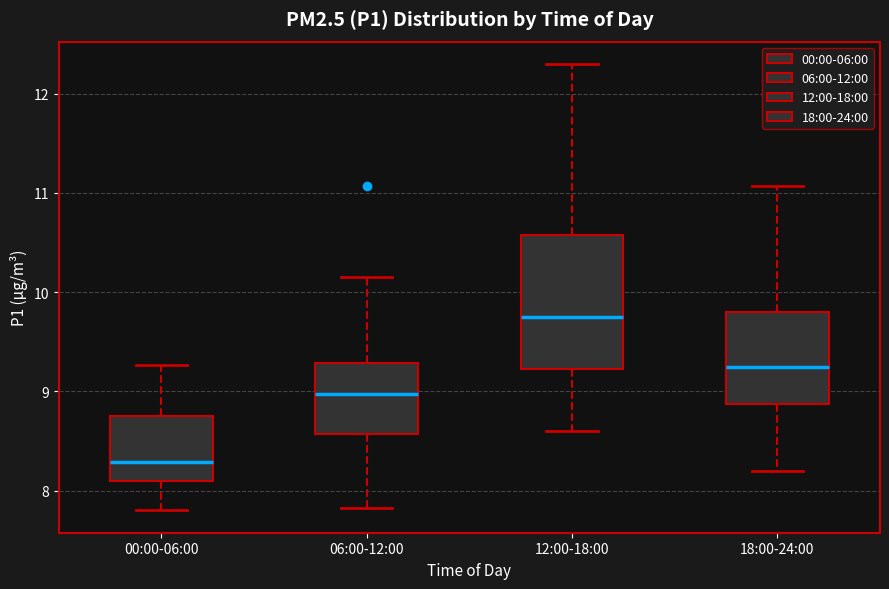

Reading left to right, transcribe this box plot: for each box, give where its median line is, the range the box spans, and where its two whiskers end, as read against the y-axis. The values are not printed on the chart, so give them approximately, as read against the axis.

00:00-06:00: median 8.3, box 8.1 to 8.7, whiskers 7.8 to 9.3
06:00-12:00: median 9.0, box 8.6 to 9.3, whiskers 7.8 to 10.2
12:00-18:00: median 9.8, box 9.2 to 10.6, whiskers 8.6 to 12.3
18:00-24:00: median 9.3, box 8.9 to 9.8, whiskers 8.2 to 11.1